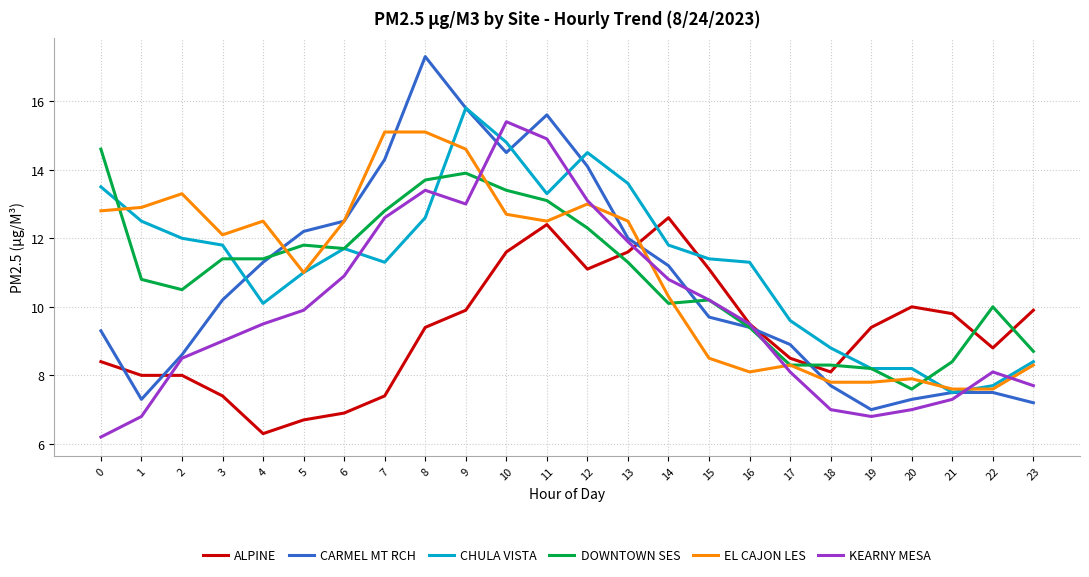

What is the average value of the CARMEL MT RCH series?

10.8